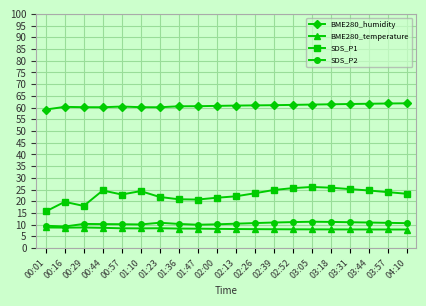

What is the approximate value of SDS_P1 at 04:10?

23.2